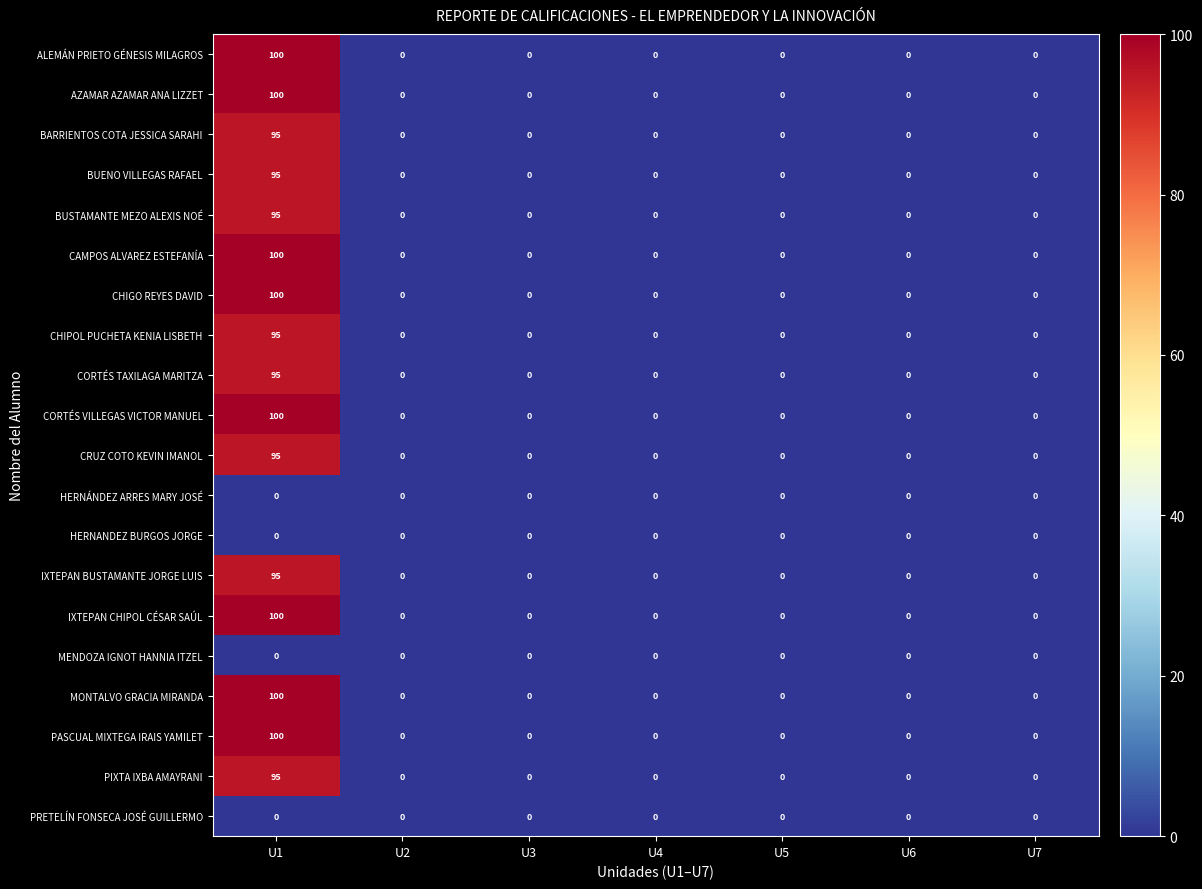

At which category is the sum across all series the highest?

U1